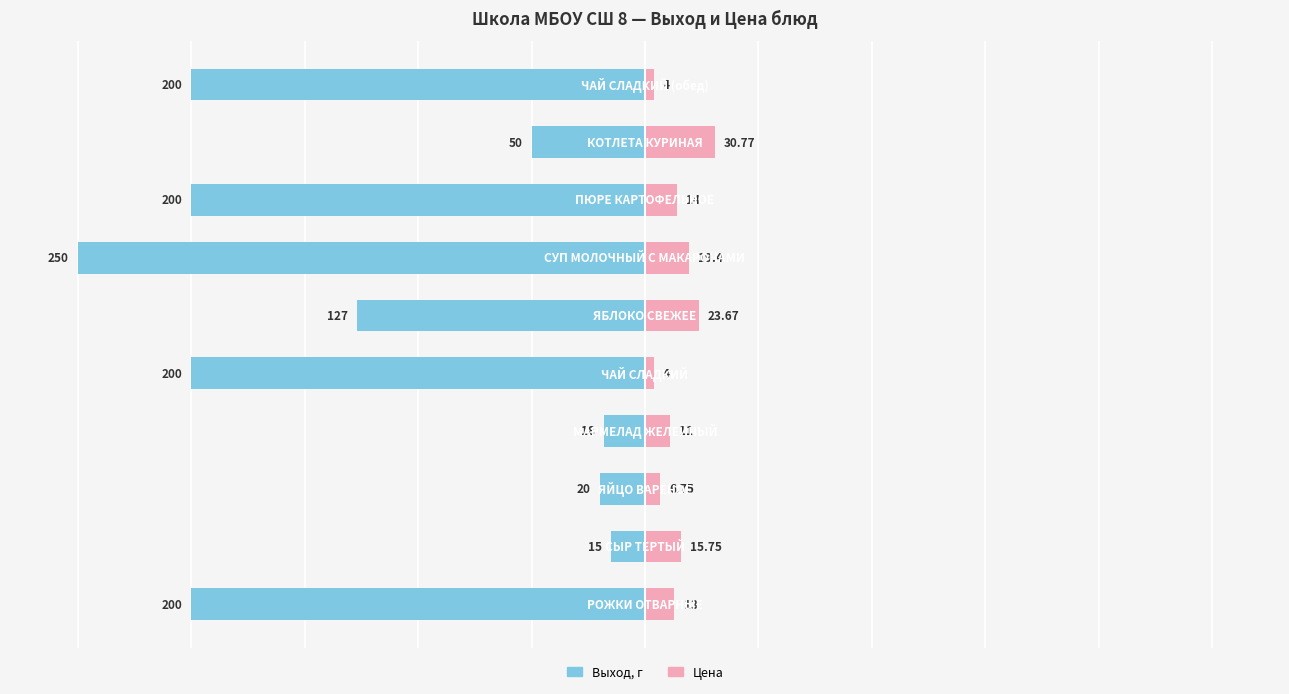

How many bars are there in each group?

2